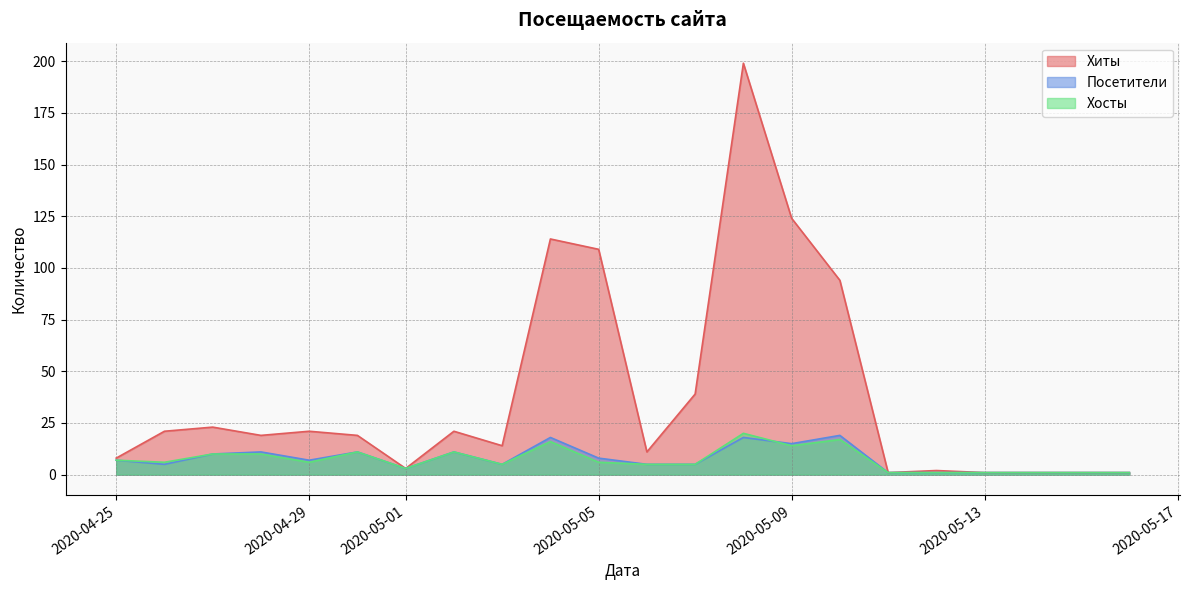

What is the total value across all series at 2020-05-10?

130